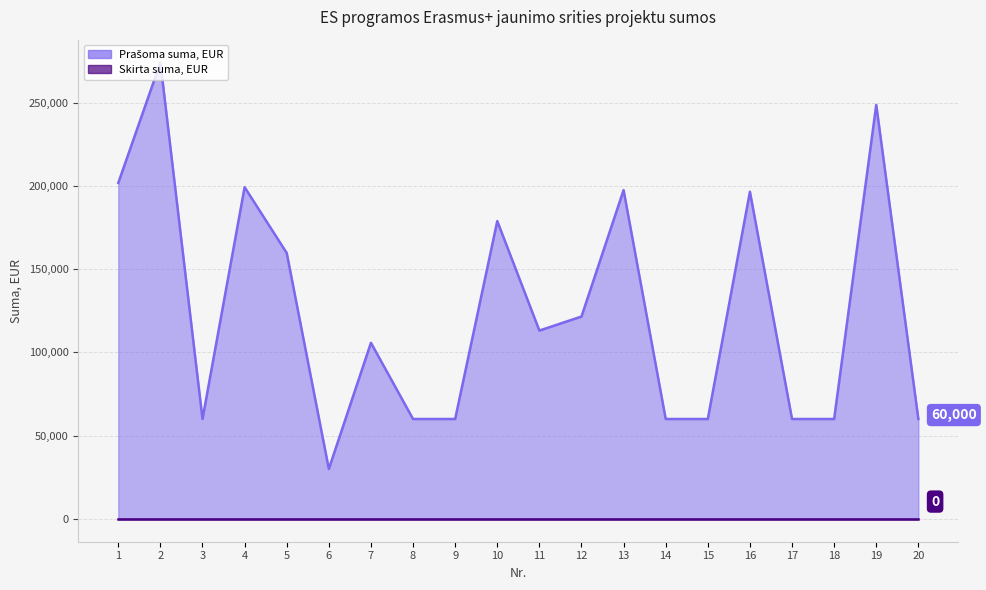

How many interior local valleys (lower than both neighbors) does the data have?

3